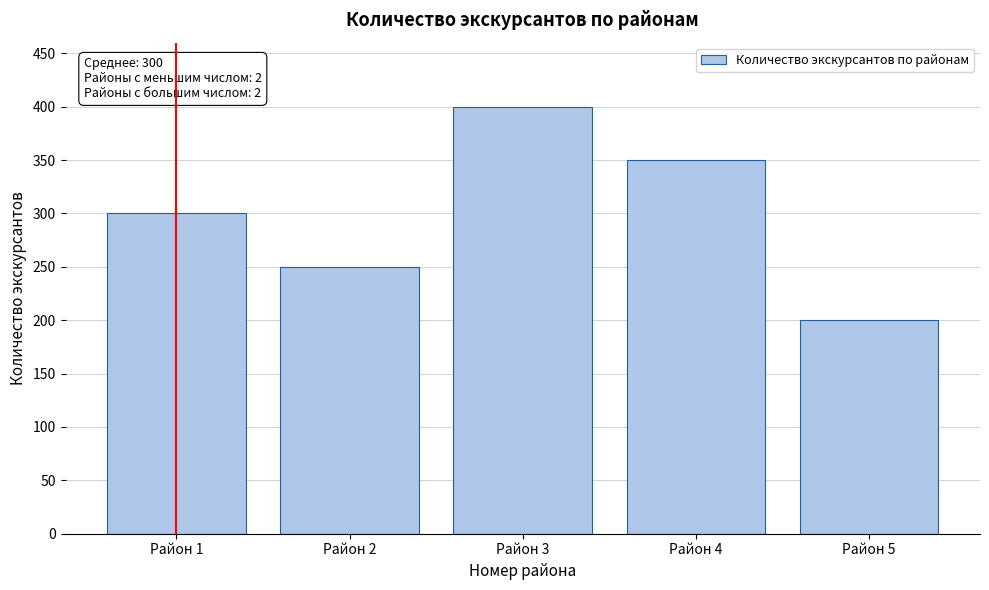

Reading left to right, extract all data points from this chart.

300	250	400	350	200